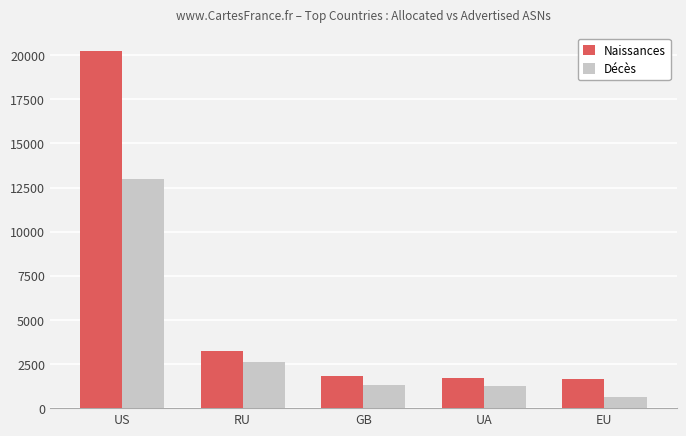

What is the maximum value for Décès?

13004